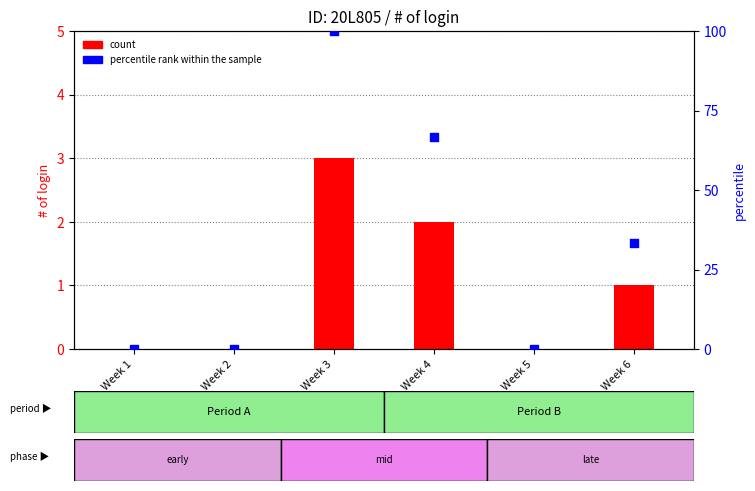

What are all the series names shown in the legend?

count, percentile rank within the sample